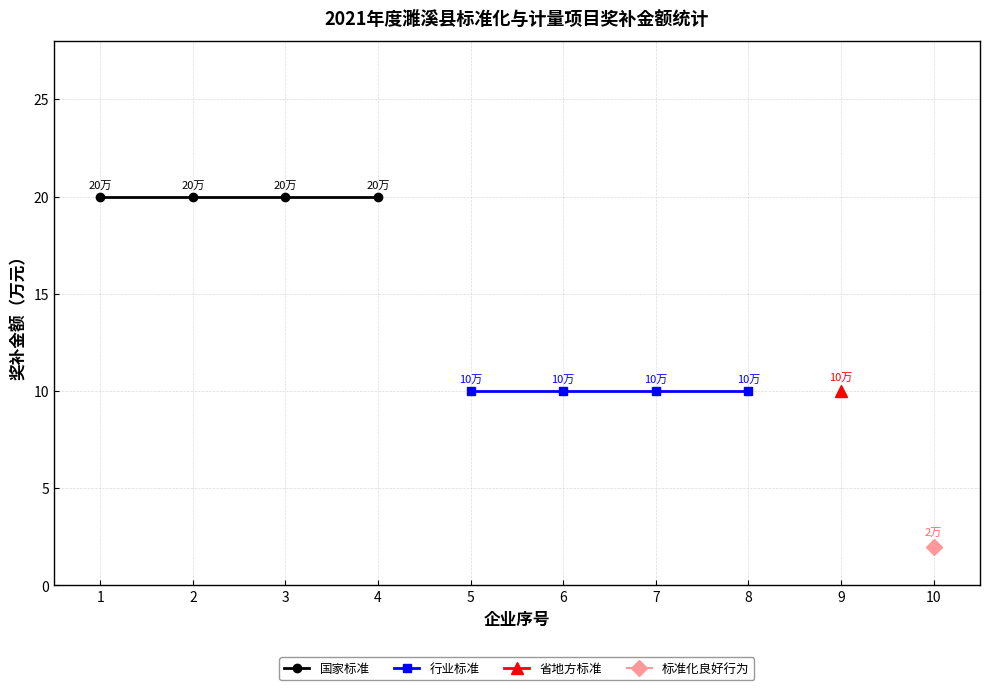

What is the value of the 行业标准 point at the 2nd from the left?

10